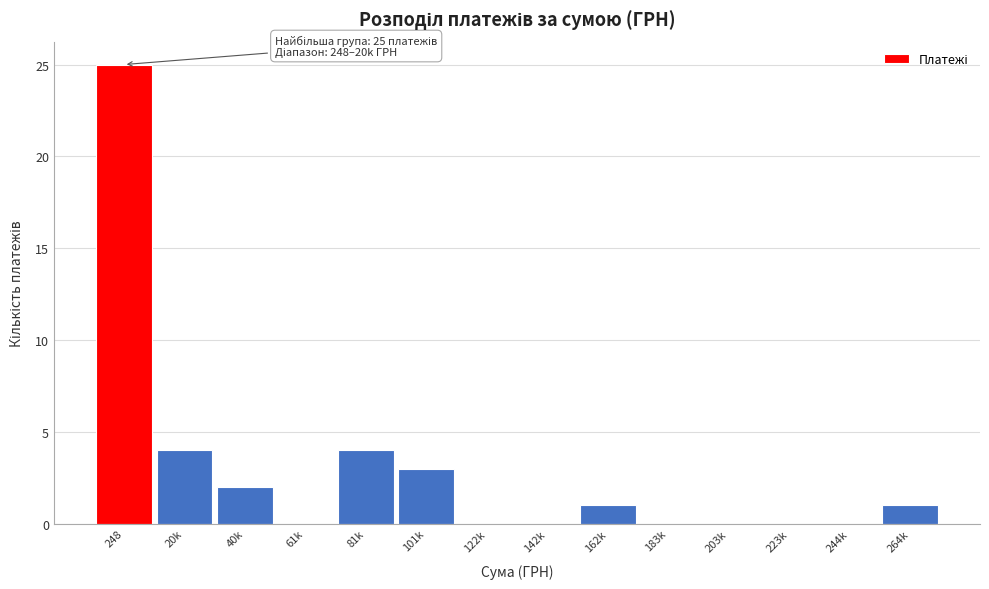

Reading right to left, list all the values displayed in this chart.

264k=1	244k=0	223k=0	203k=0	183k=0	162k=1	142k=0	122k=0	101k=3	81k=4	61k=0	40k=2	20k=4	248=25